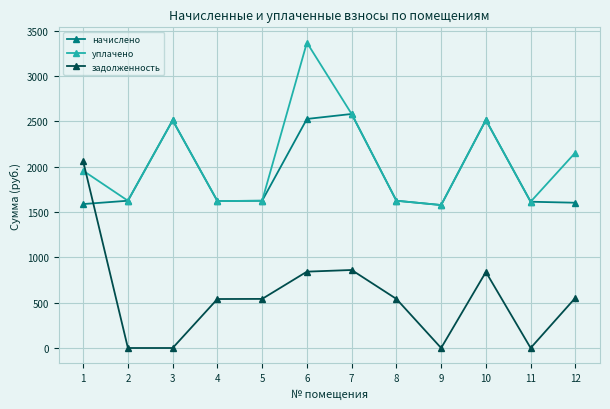

How many lines are shown in the chart?

3